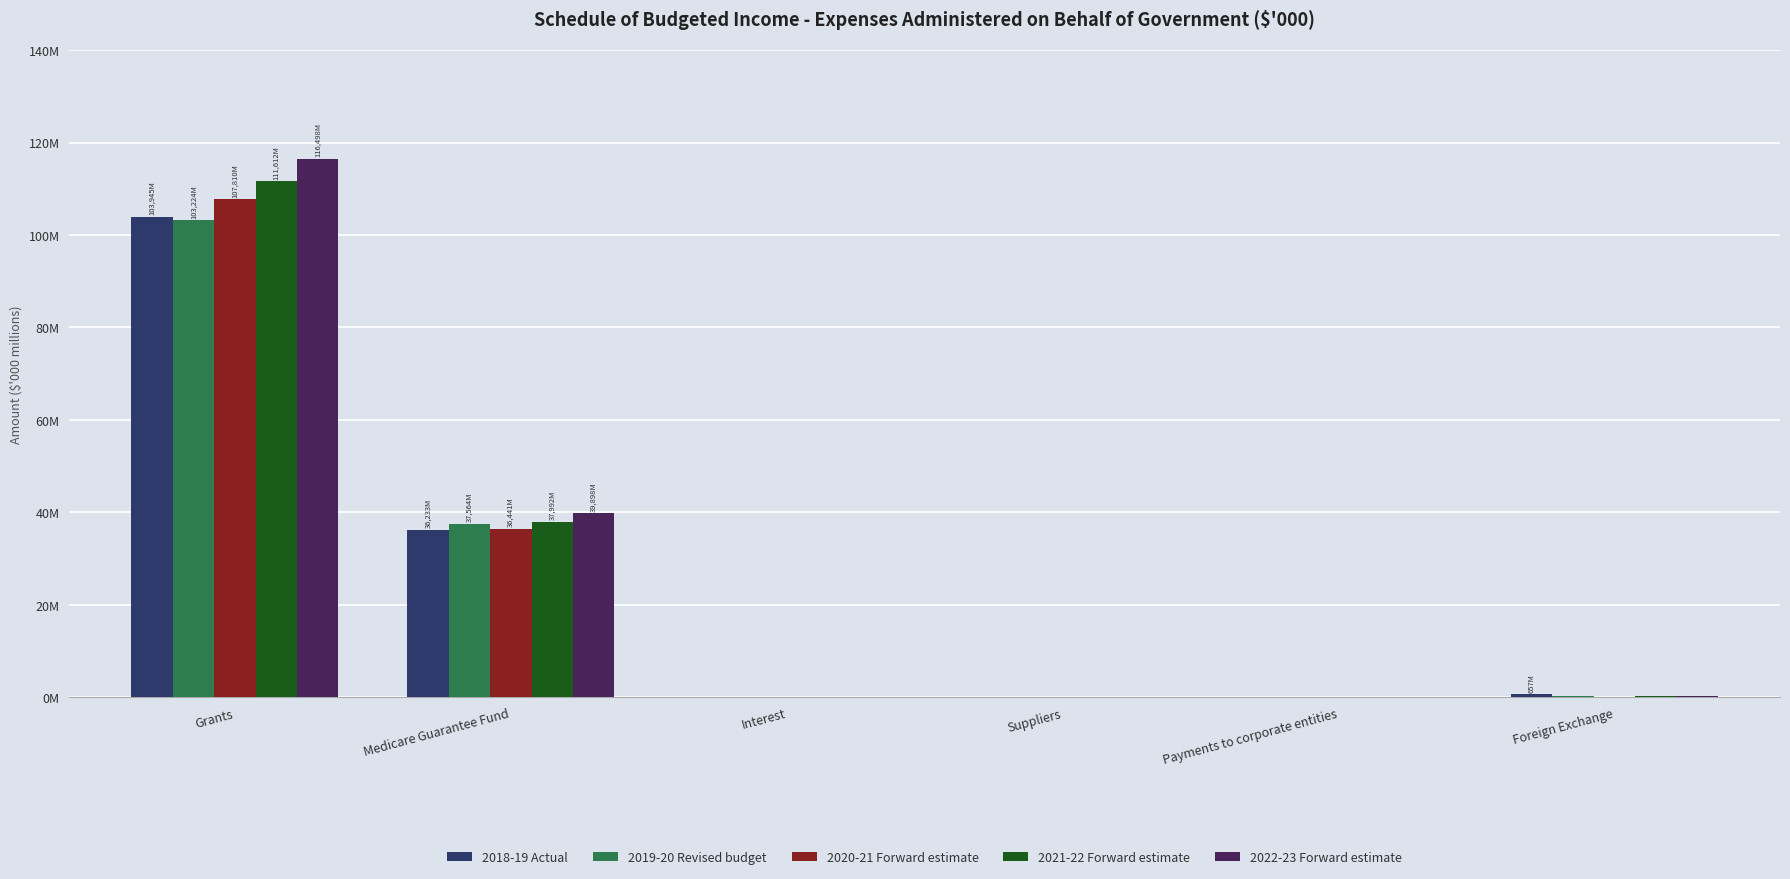

What is the sum of the 2020-21 Forward estimate values at Interest and Grants?

107927879